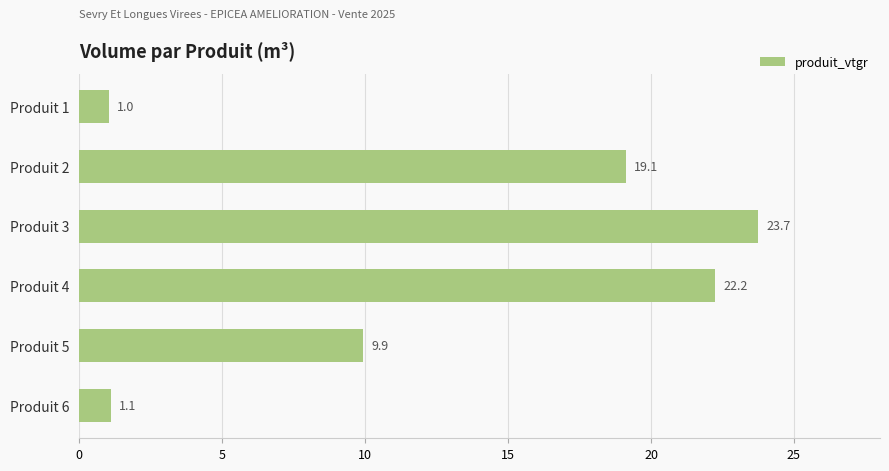

What is the sum of all values?

77.1